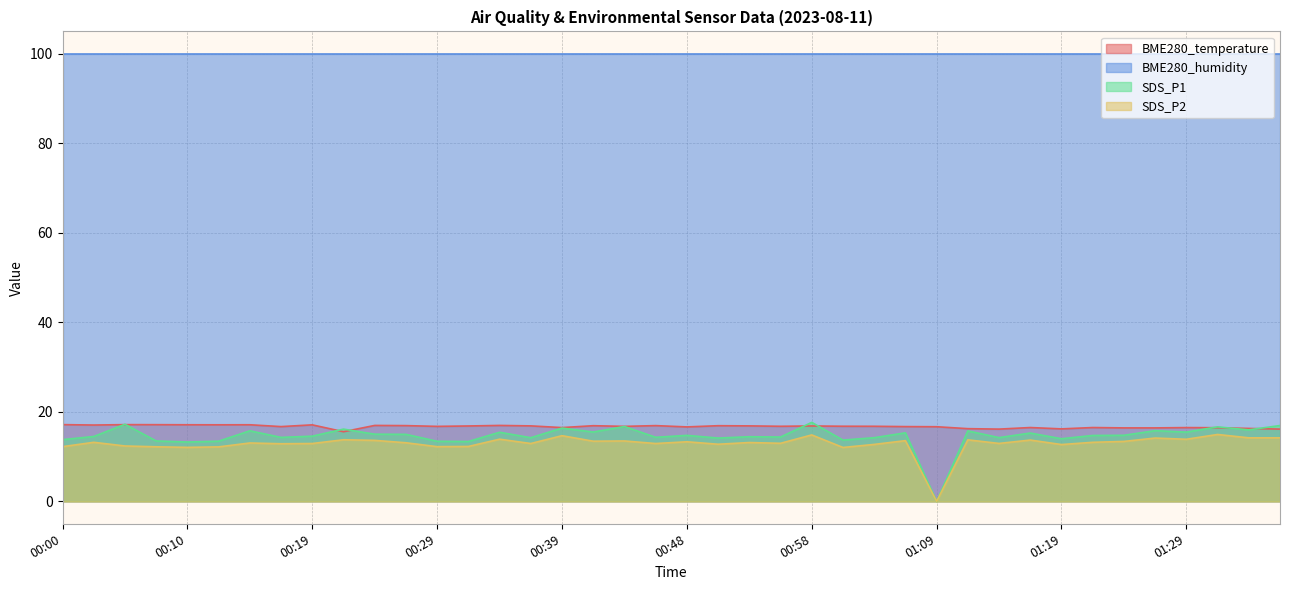

Which category has the highest value across all series?

00:58